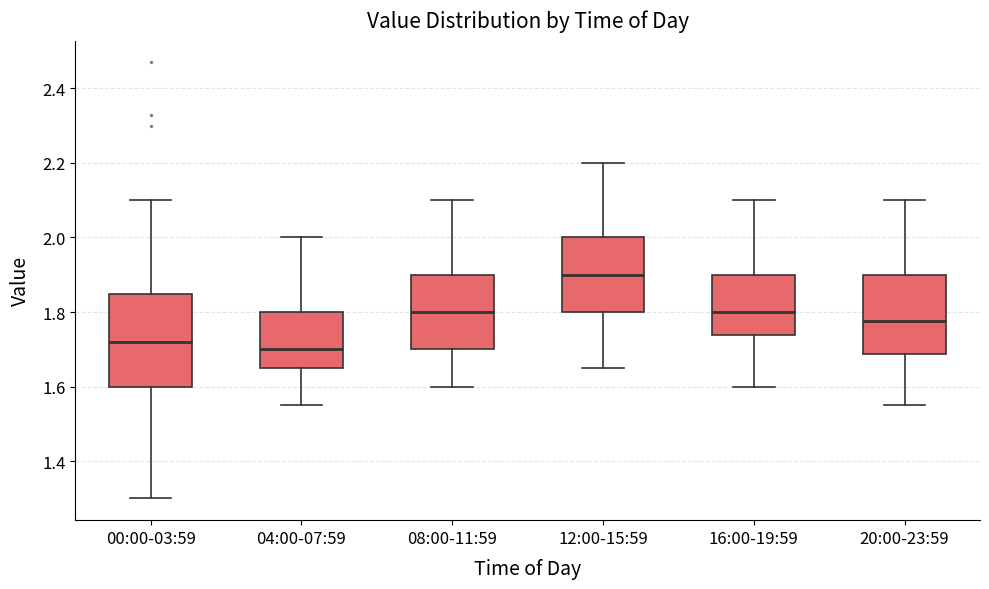

Reading left to right, transcribe this box plot: for each box, give where its median line is, the range the box spans, and where its two whiskers end, as read against the y-axis. The values are not printed on the chart, so give them approximately, as read against the axis.

00:00-03:59: median 1.72, box 1.60 to 1.84, whiskers 1.30 to 2.10
04:00-07:59: median 1.70, box 1.66 to 1.80, whiskers 1.56 to 2.00
08:00-11:59: median 1.80, box 1.70 to 1.90, whiskers 1.60 to 2.10
12:00-15:59: median 1.90, box 1.80 to 2.00, whiskers 1.66 to 2.20
16:00-19:59: median 1.80, box 1.74 to 1.90, whiskers 1.60 to 2.10
20:00-23:59: median 1.78, box 1.68 to 1.90, whiskers 1.56 to 2.10